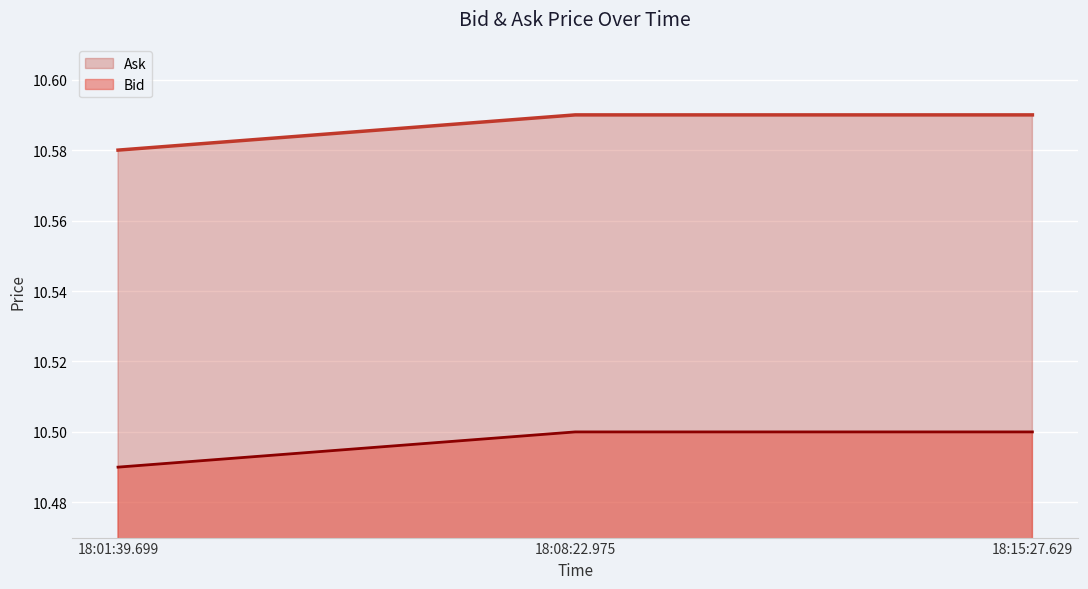

What position from the left is 18:08:22.975?

2